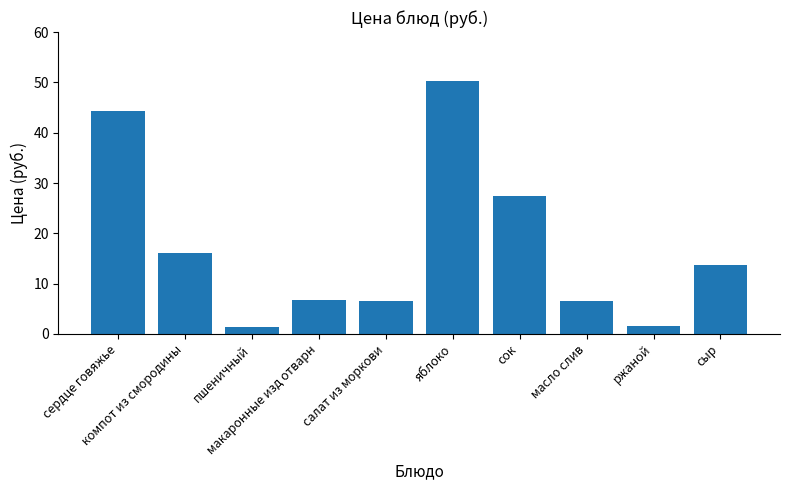

Which label corresponds to the largest value in the chart?

яблоко